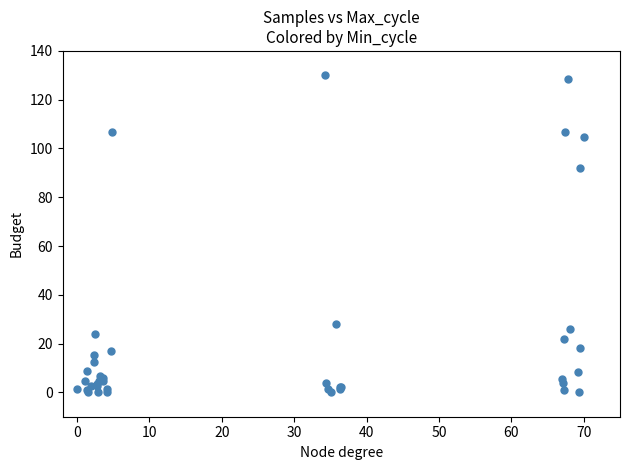

What Y value in the scatter plot is closest to 65?

92.1